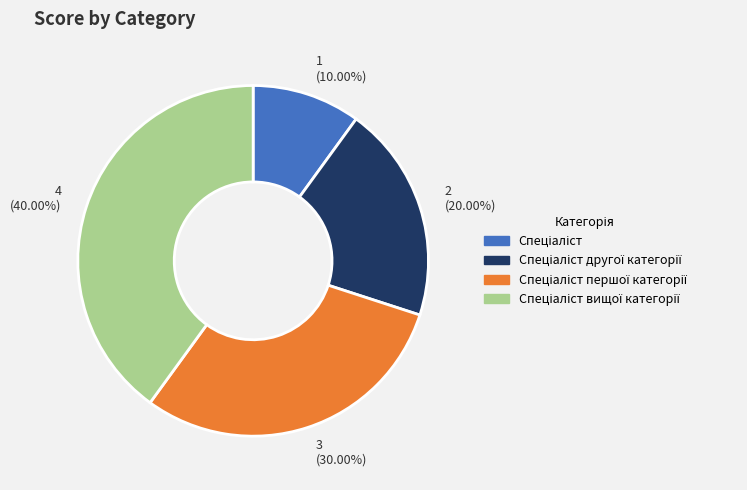

How many slices are in this pie chart?

4